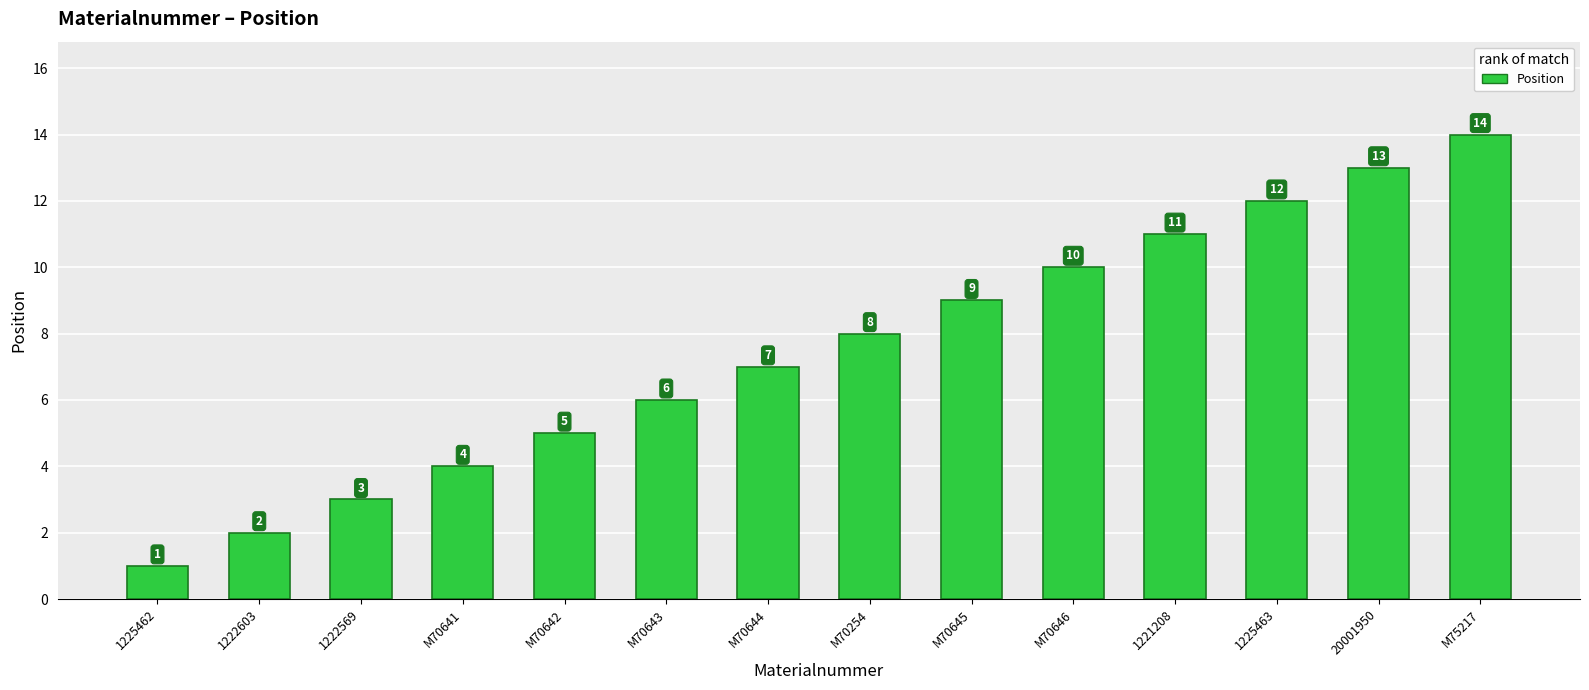

At which label is the value closest to 7?

M70644